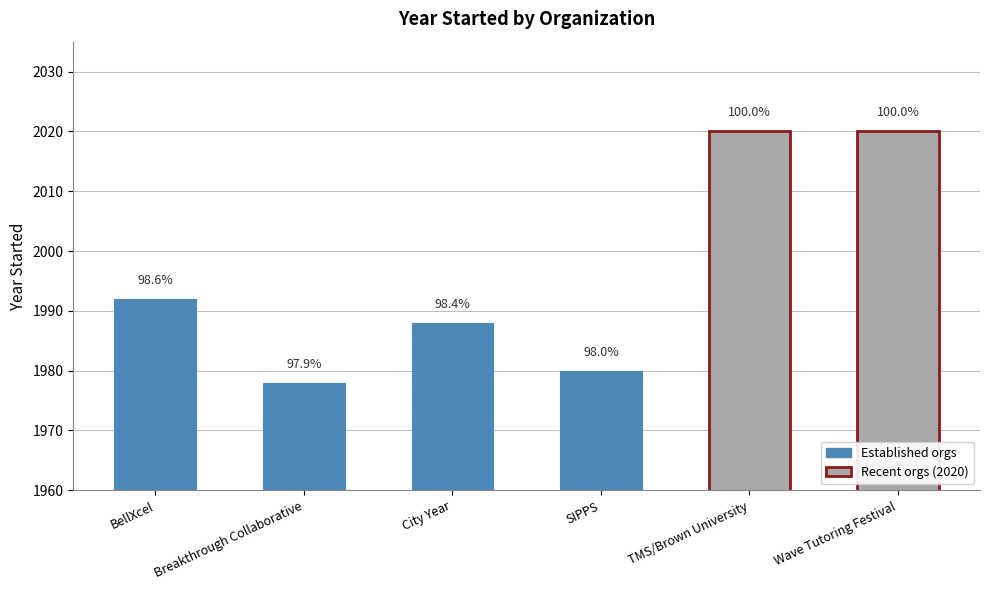

Read the value at City Year.

1988